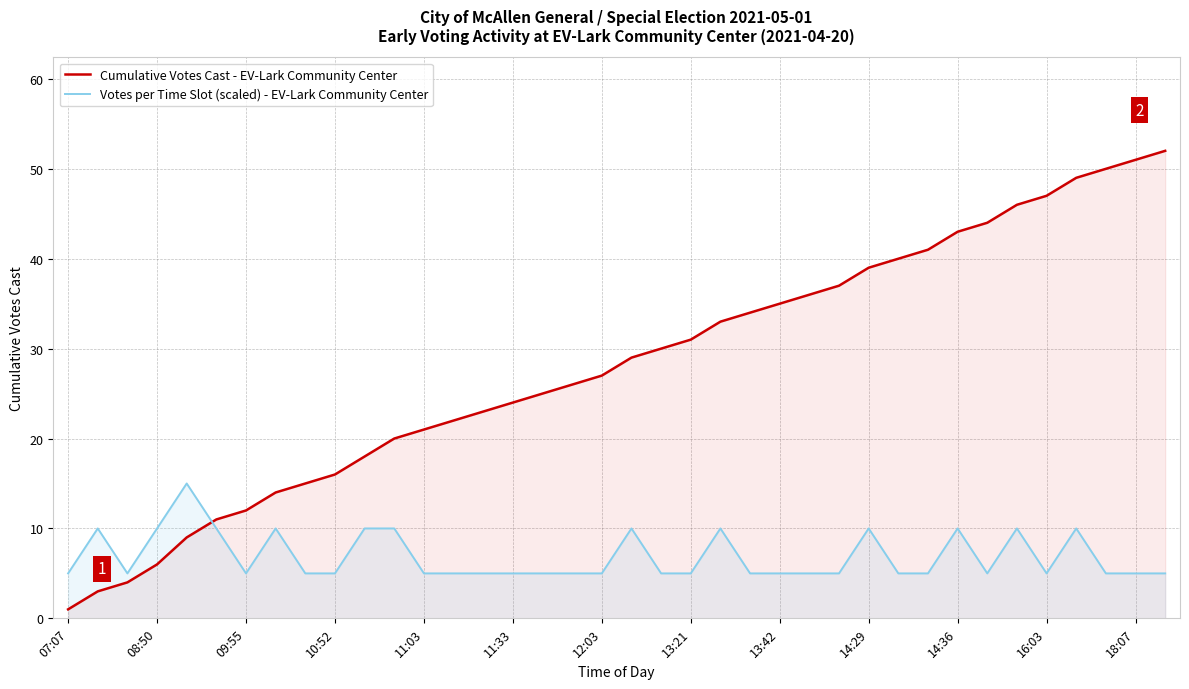

How many values in the Votes per Time Slot (scaled) - EV-Lark Community Center series exceed 5?

13